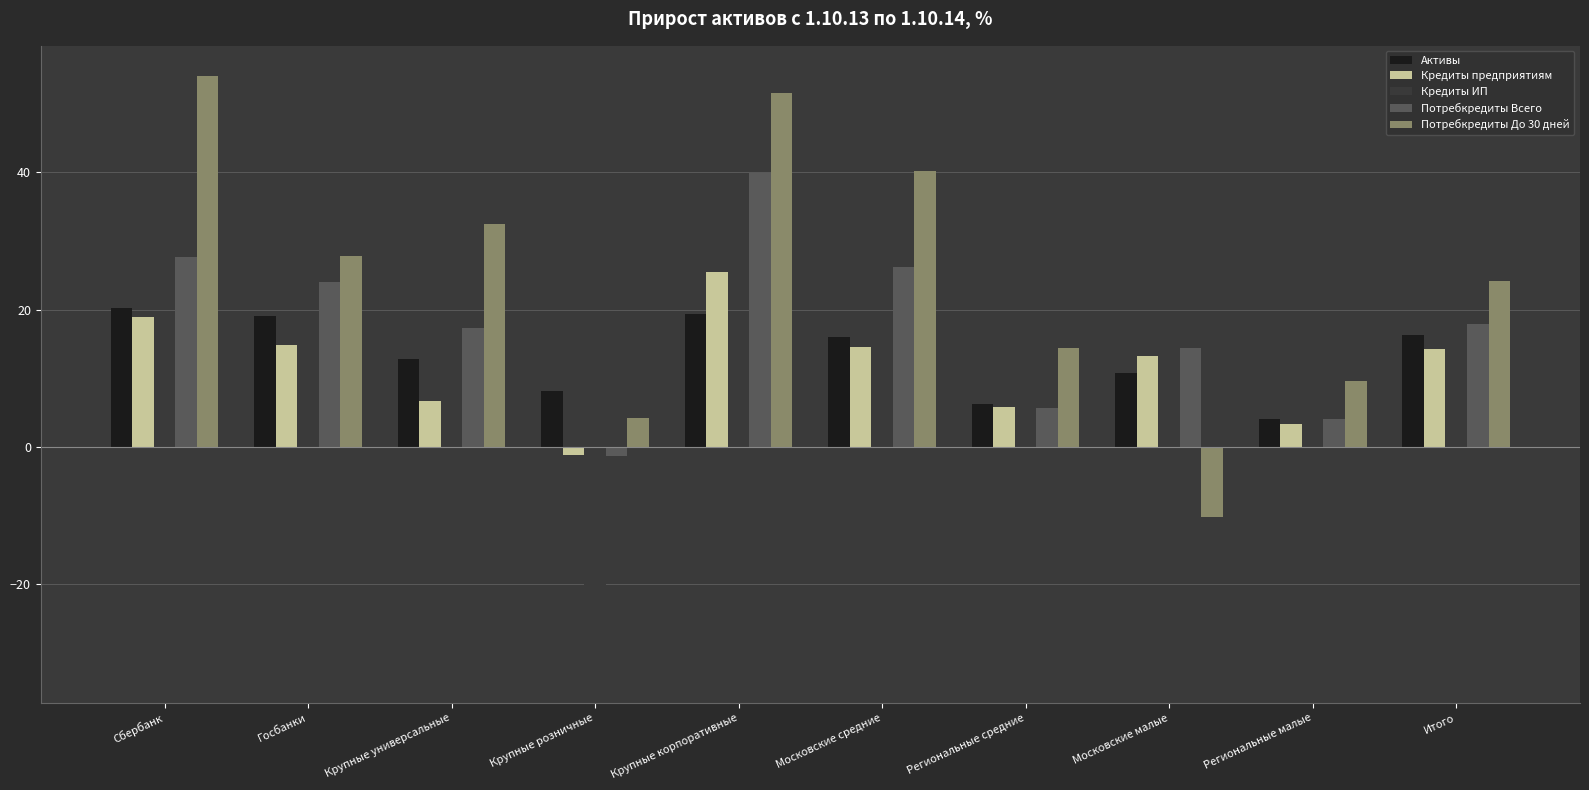

What are all the series names shown in the legend?

Активы, Кредиты предприятиям, Кредиты ИП, Потребкредиты Всего, Потребкредиты До 30 дней